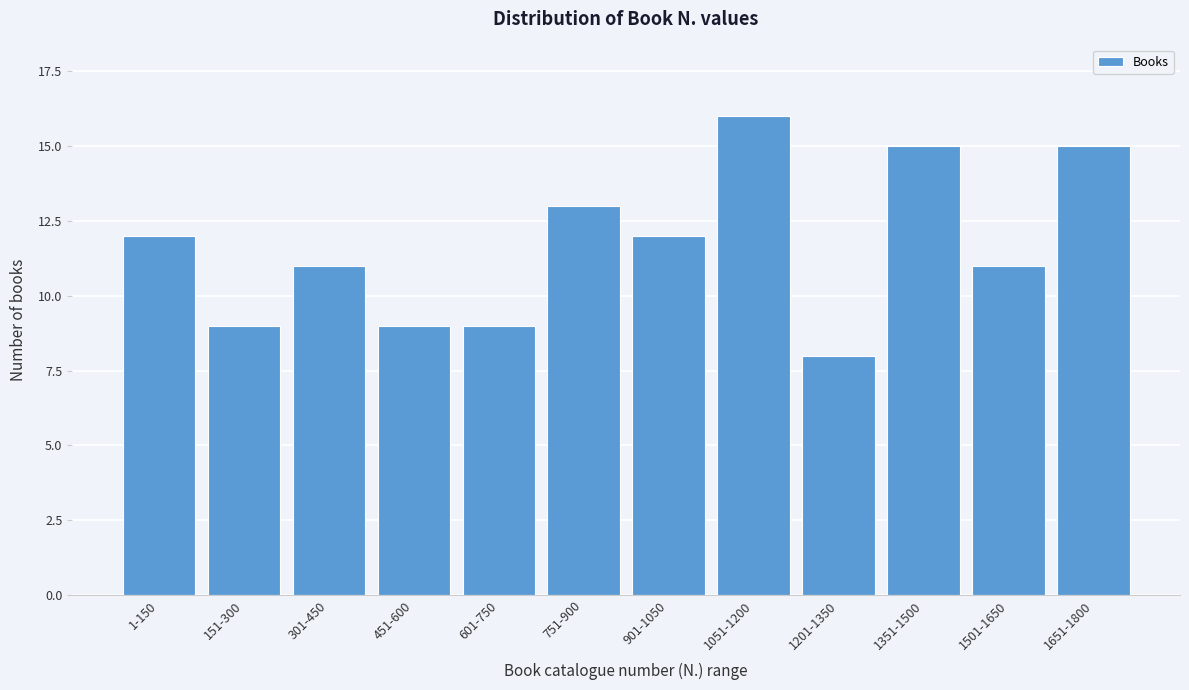

Reading left to right, transcribe all the data shown in this chart.

1-150=12	151-300=9	301-450=11	451-600=9	601-750=9	751-900=13	901-1050=12	1051-1200=16	1201-1350=8	1351-1500=15	1501-1650=11	1651-1800=15